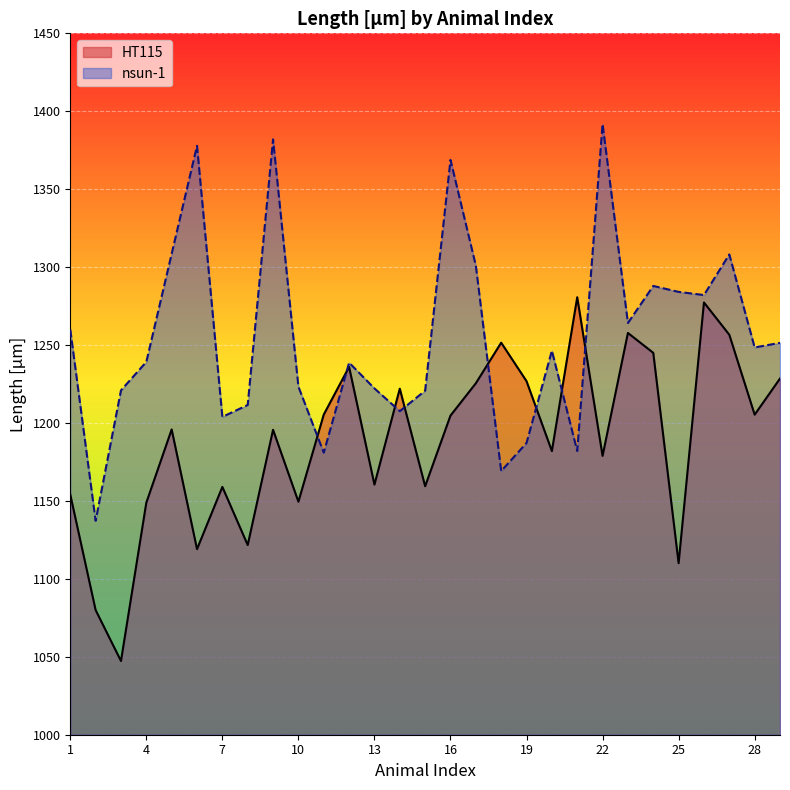

How many intersections are there between HT115 and nsun-1?

8